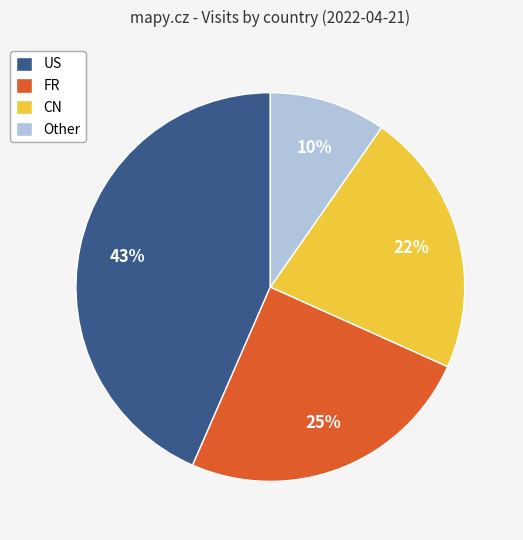

To the nearest percent, what is the average slice percentage?

25%